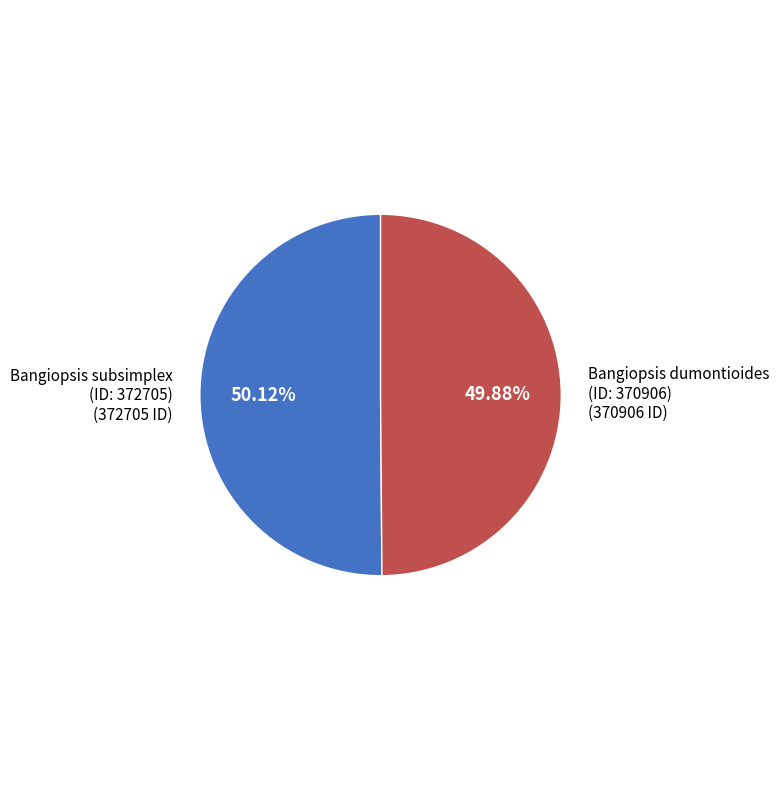

Is the sum of Bangiopsis subsimplex (ID: 372705) and Bangiopsis dumontioides (ID: 370906) greater than half?

Yes